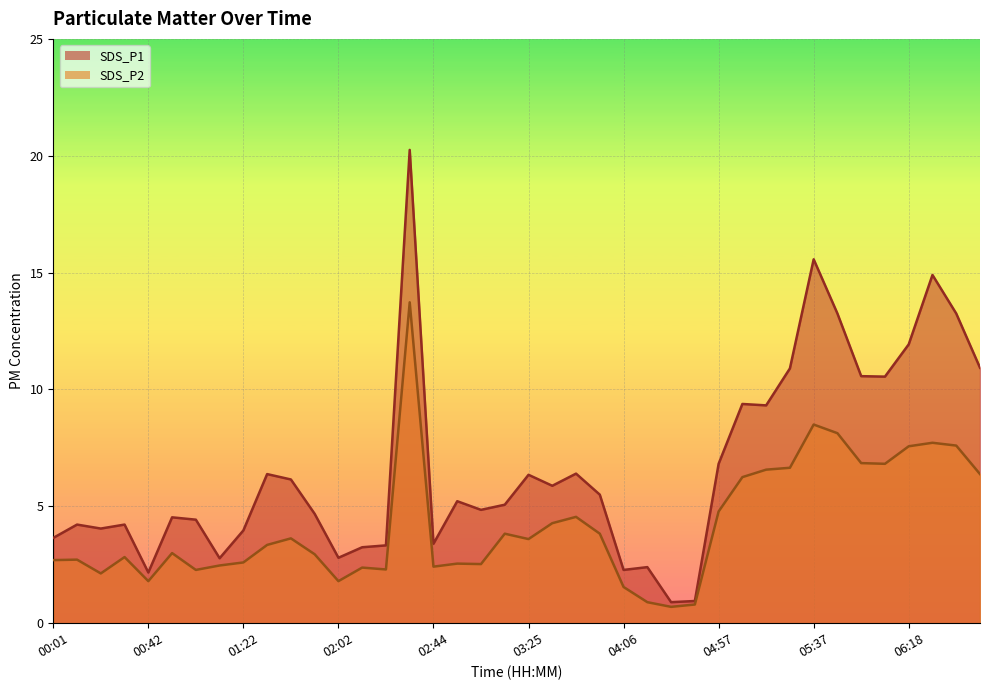

Reading left to right, list all the values displayed in this chart.

SDS_P1: 3.6	4.2	4.0	4.2	2.2	4.5	4.4	2.8	4.0	6.4	6.2	4.7	2.8	3.2	3.3	20.2	3.4	5.2	4.8	5.1	6.3	5.9	6.4	5.5	2.3	2.4	0.9	0.9	6.8	9.4	9.3	10.9	15.6	13.2	10.6	10.6	11.9	14.9	13.2	10.9
SDS_P2: 2.7	2.7	2.1	2.8	1.8	3.0	2.3	2.5	2.6	3.4	3.6	3.0	1.8	2.4	2.3	13.7	2.4	2.5	2.5	3.8	3.6	4.3	4.5	3.8	1.6	0.9	0.7	0.8	4.8	6.2	6.6	6.7	8.5	8.1	6.8	6.8	7.6	7.7	7.6	6.4